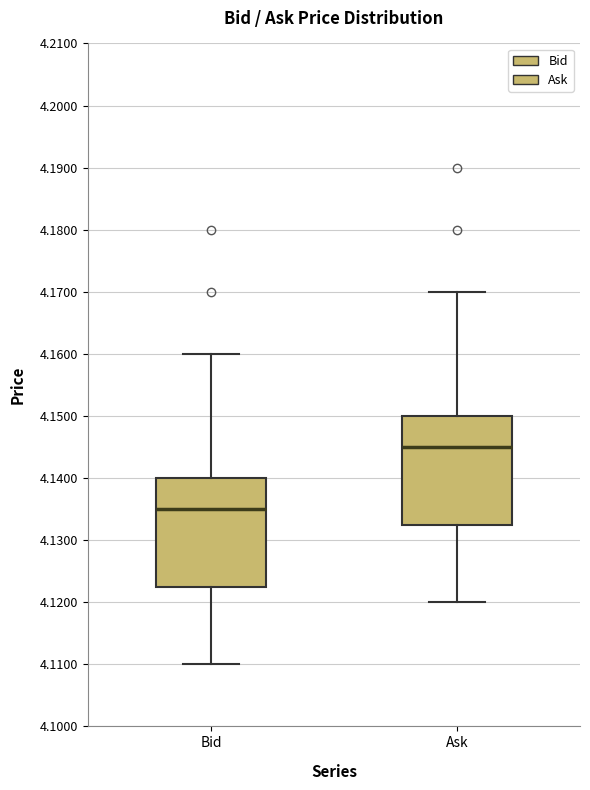

Which box's median line is the highest?

Ask